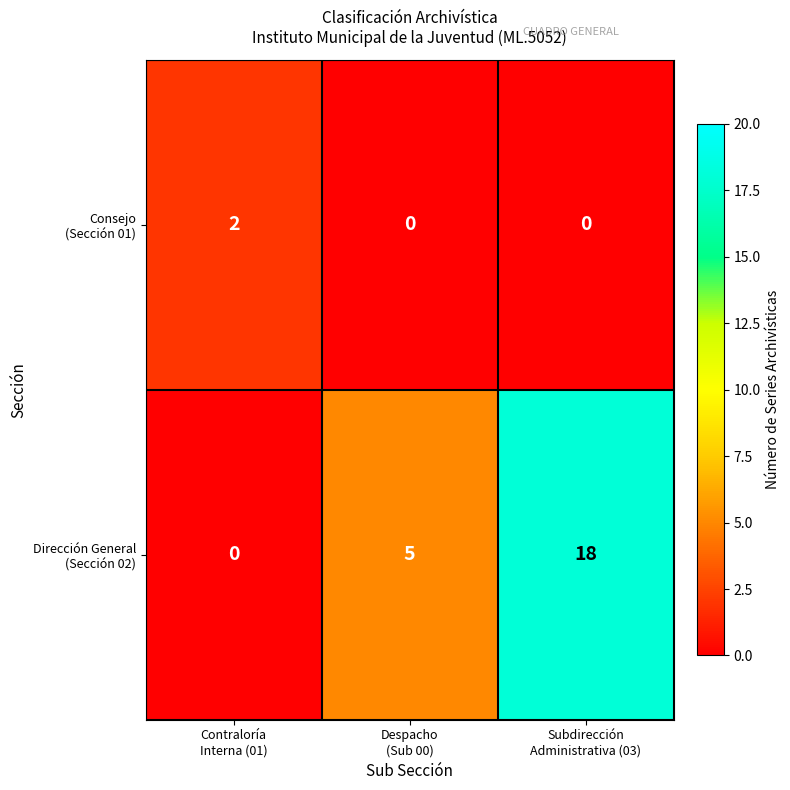

What is the maximum value shown in the chart?

18